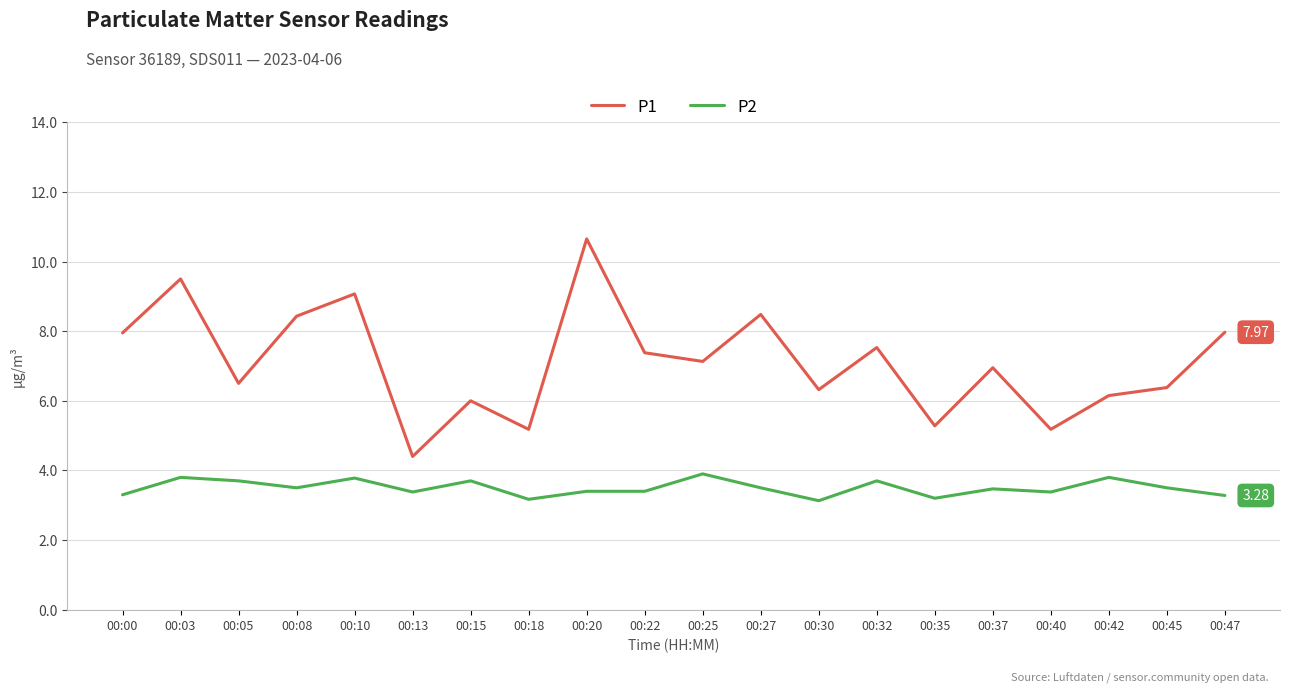

What is the difference between the highest and lowest values at 00:13?

1.0